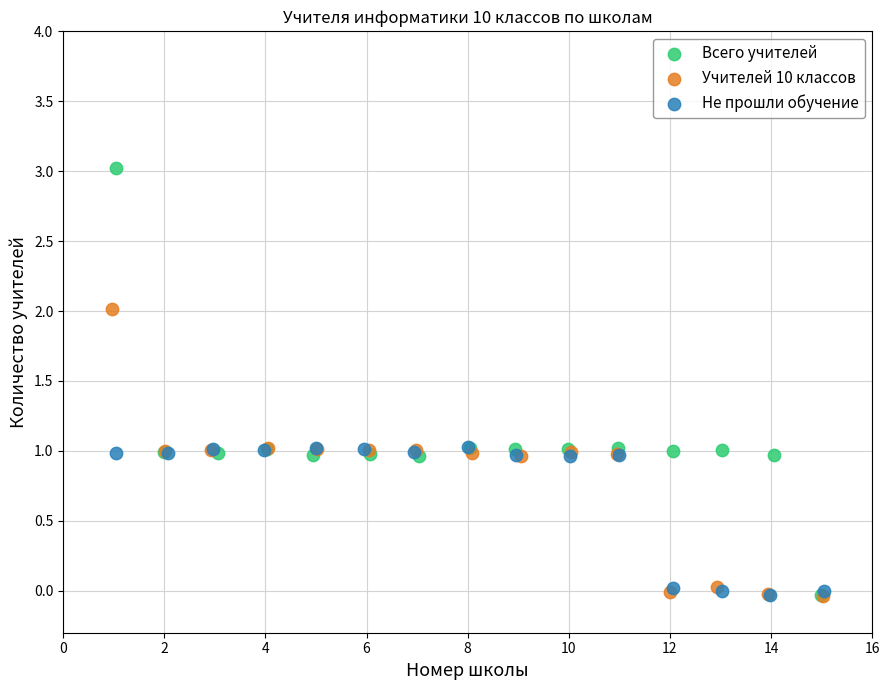

Which series contains the highest Y value?

Всего учителей